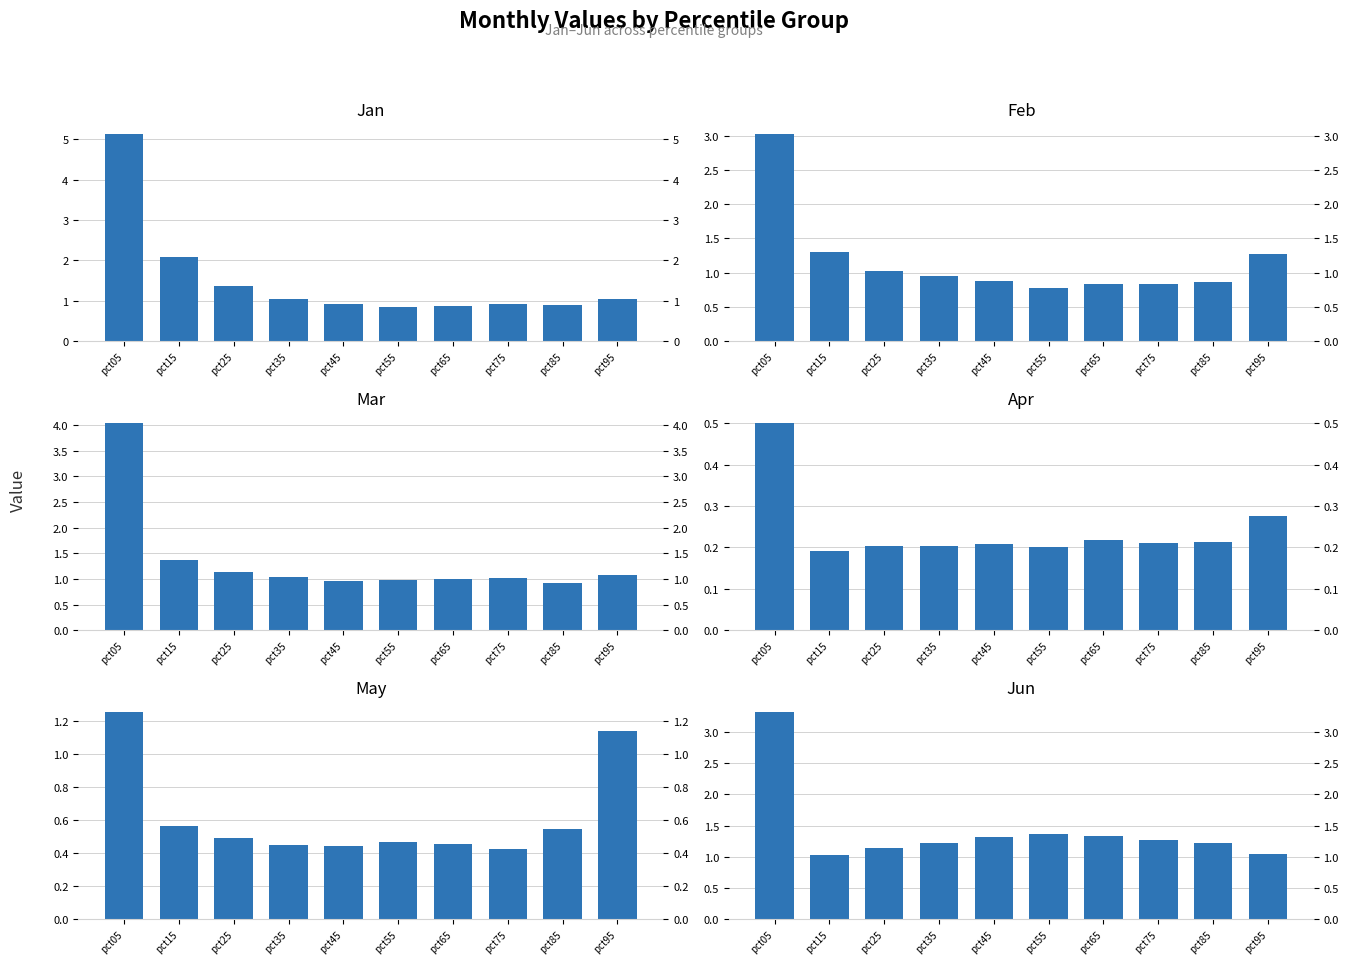

The Apr series shows 0.5 at pct05. True or false?

True